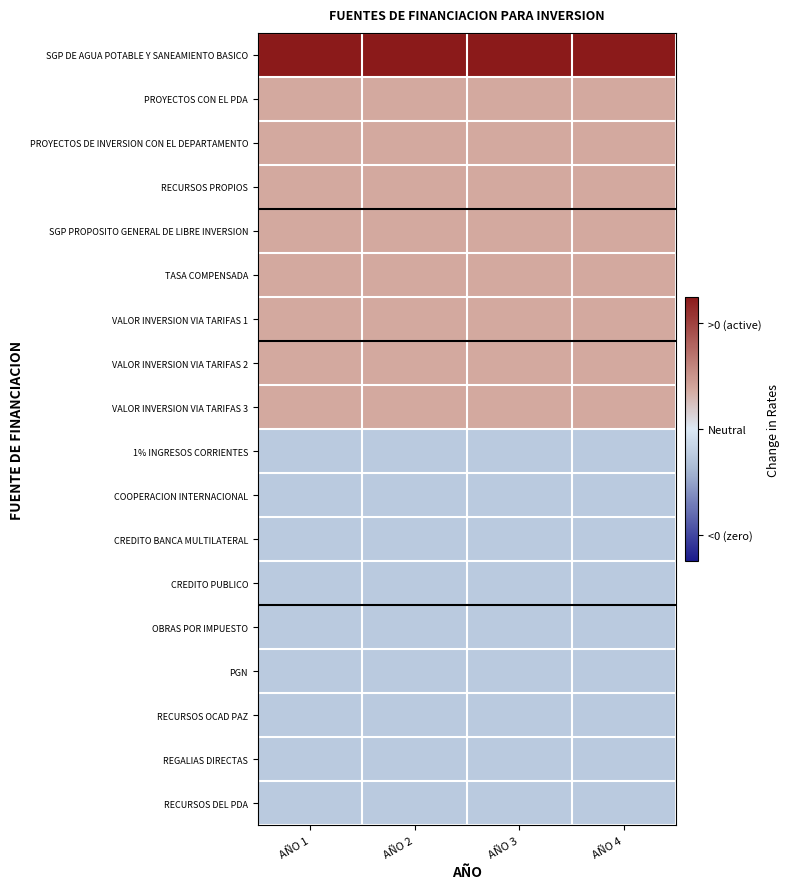

At which category does the chart reach its peak across all series?

AÑO 1